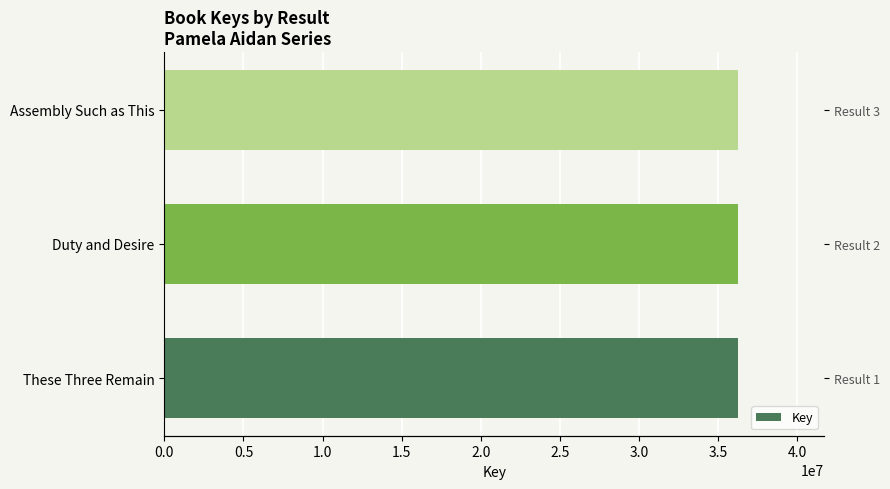

What is the greatest value displayed?

36267348